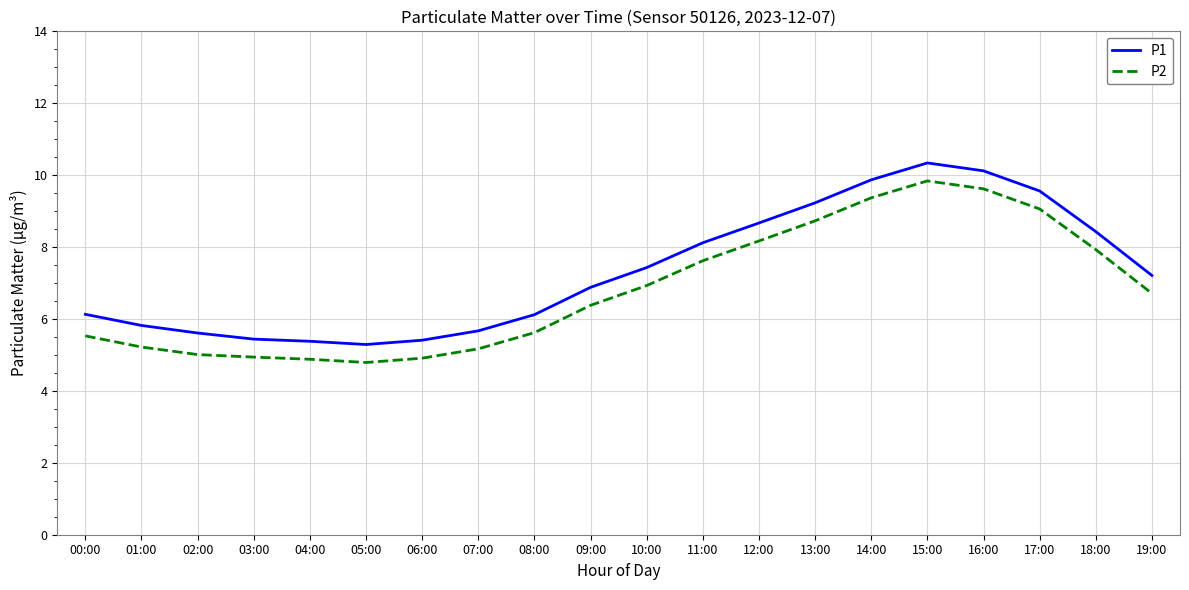

Rank the series by their maximum value, from lowest to highest.

P2, P1